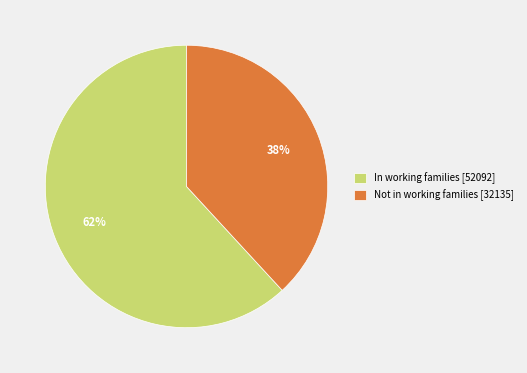

True or false: In working families accounts for 70% of the total.

False